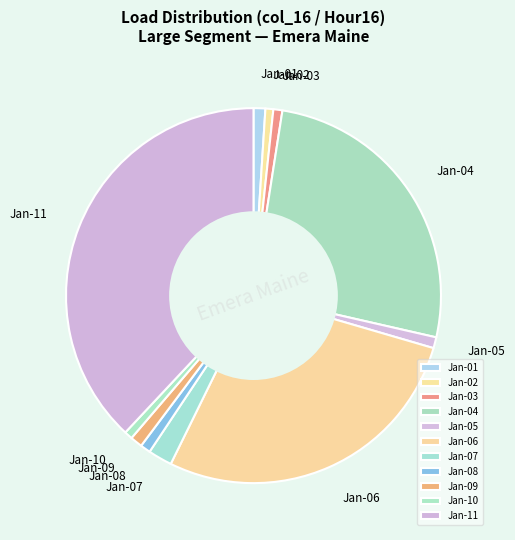

How many slices are in this pie chart?

11